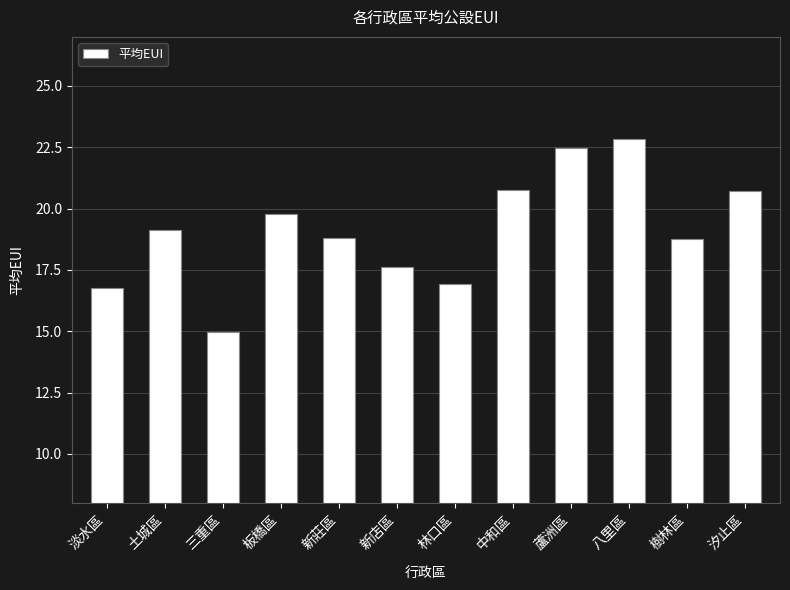

What is the label of the 4th bar from the left?

板橋區